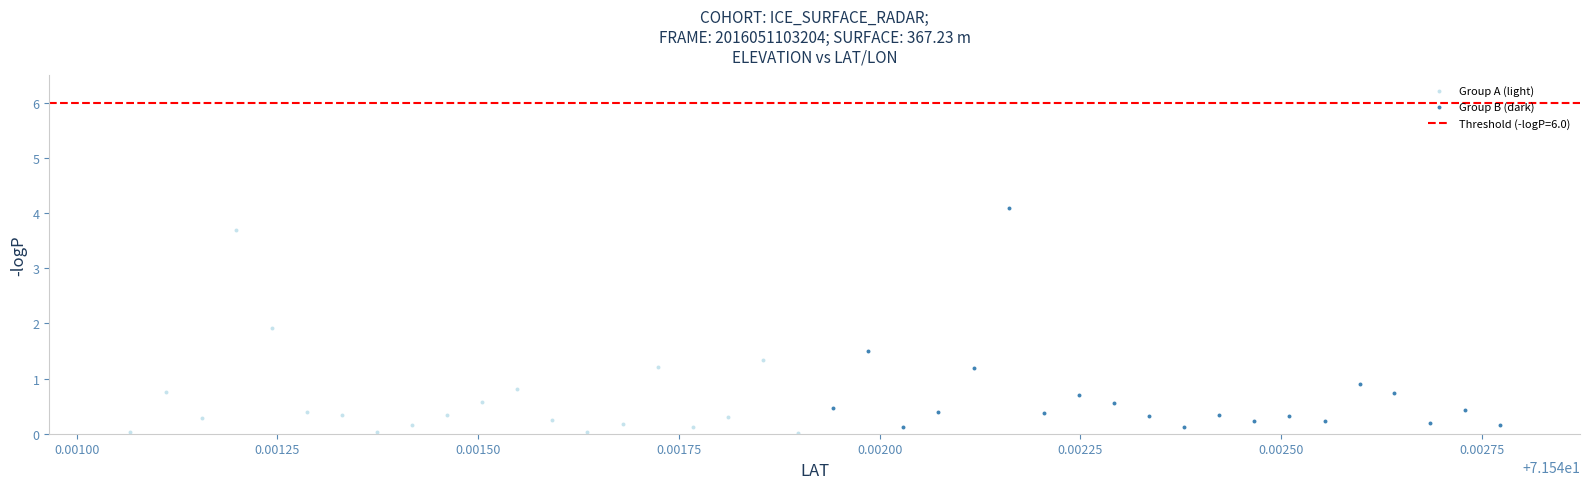

Which series reaches the maximum Y coordinate?

Group B (dark)